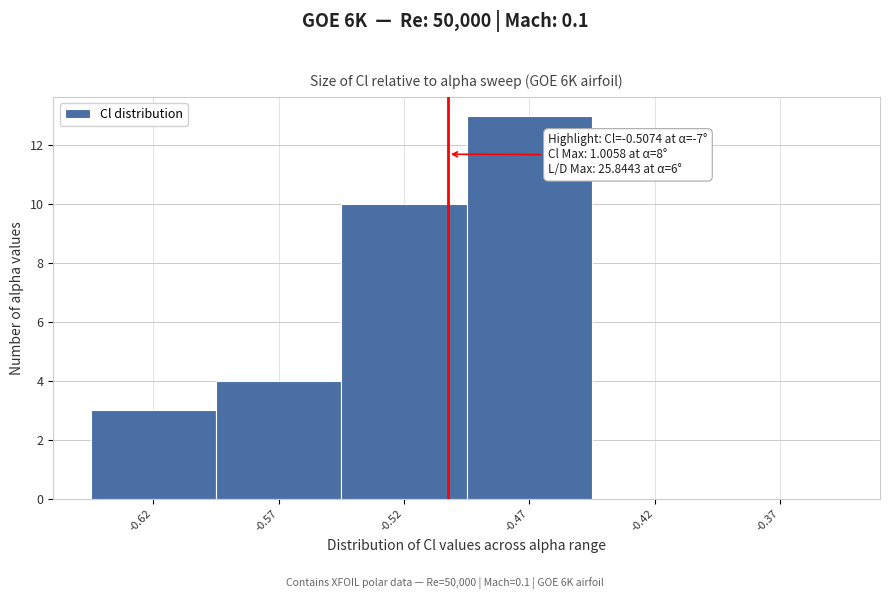

Reading right to left, transcribe all the data shown in this chart.

-0.37=0	-0.42=0	-0.47=13	-0.52=10	-0.57=4	-0.62=3